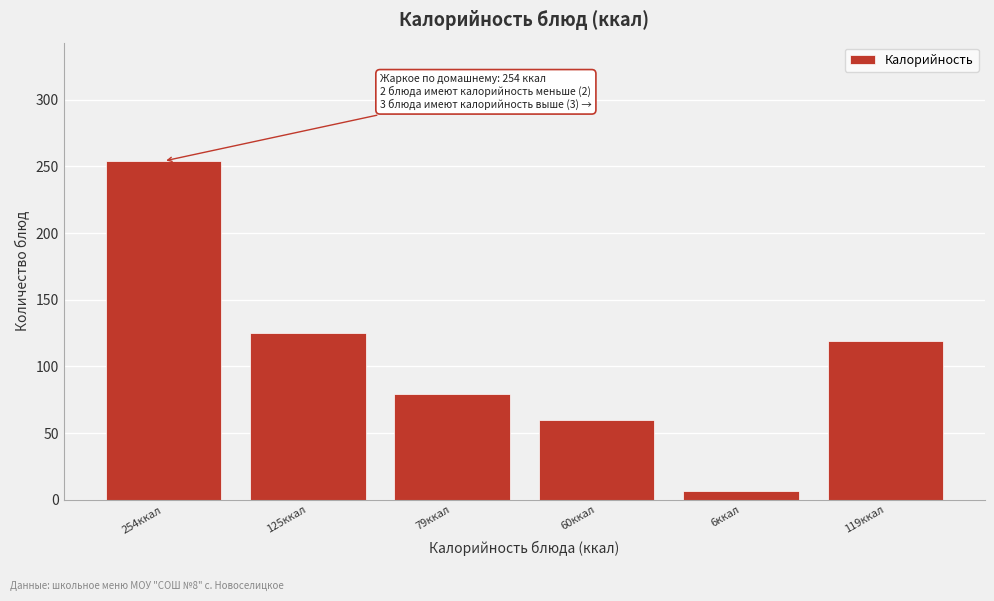

Reading left to right, what are all the values shown in this chart?

254.0	125.0	79.6	60.0	6.7	119.0